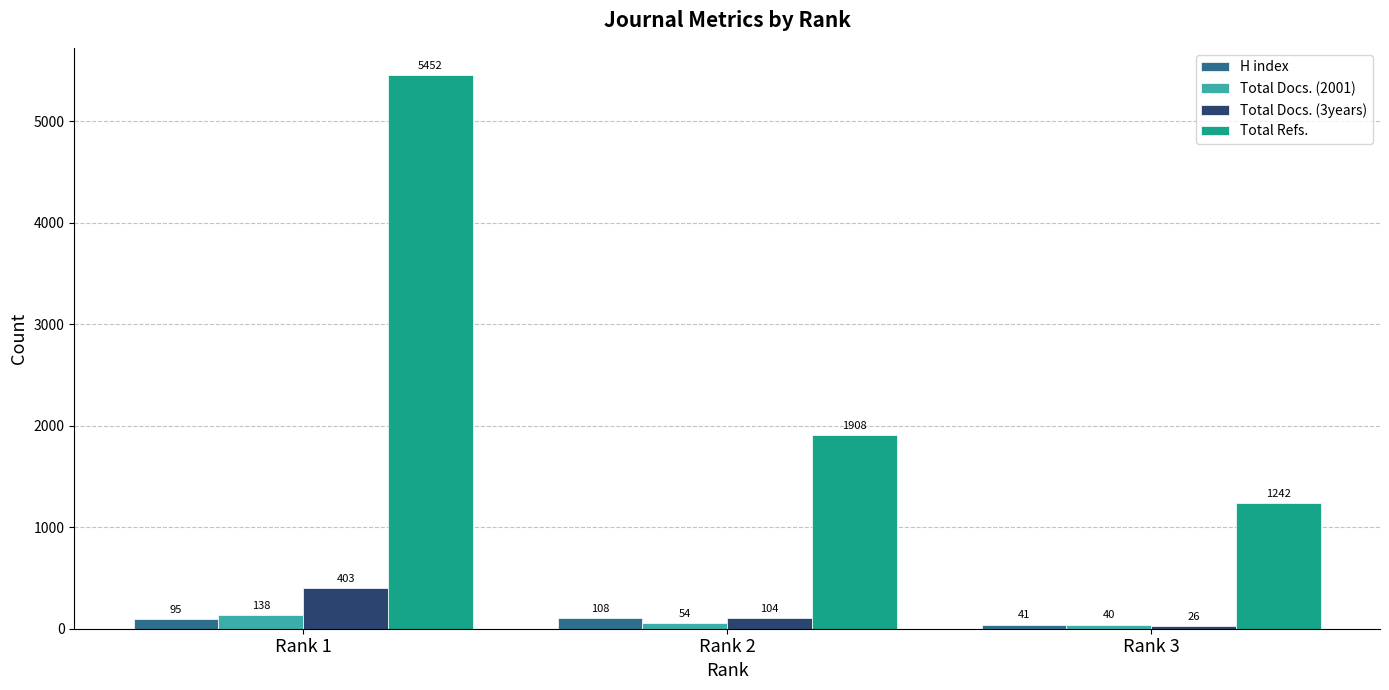

Are the bars grouped side by side (vs. stacked)?

Yes